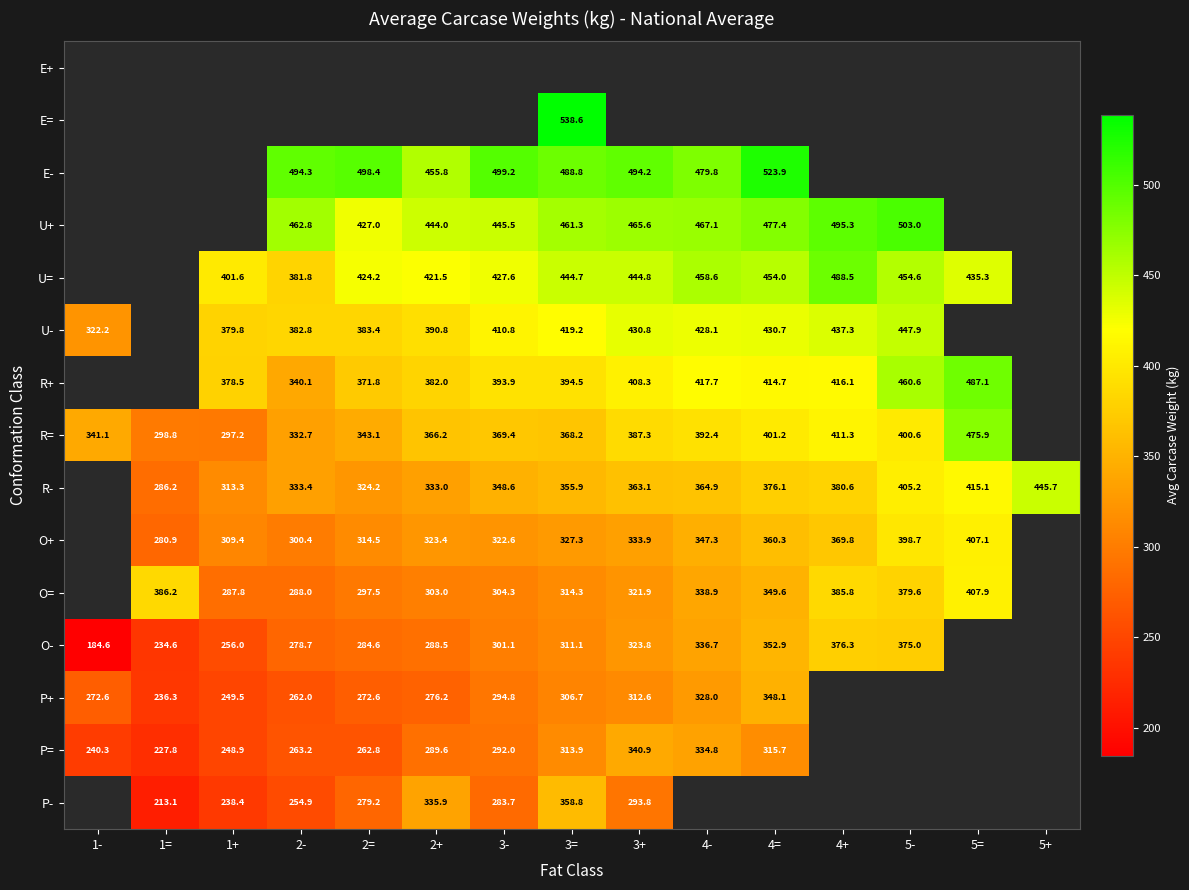

What is the maximum value shown in the chart?

538.6